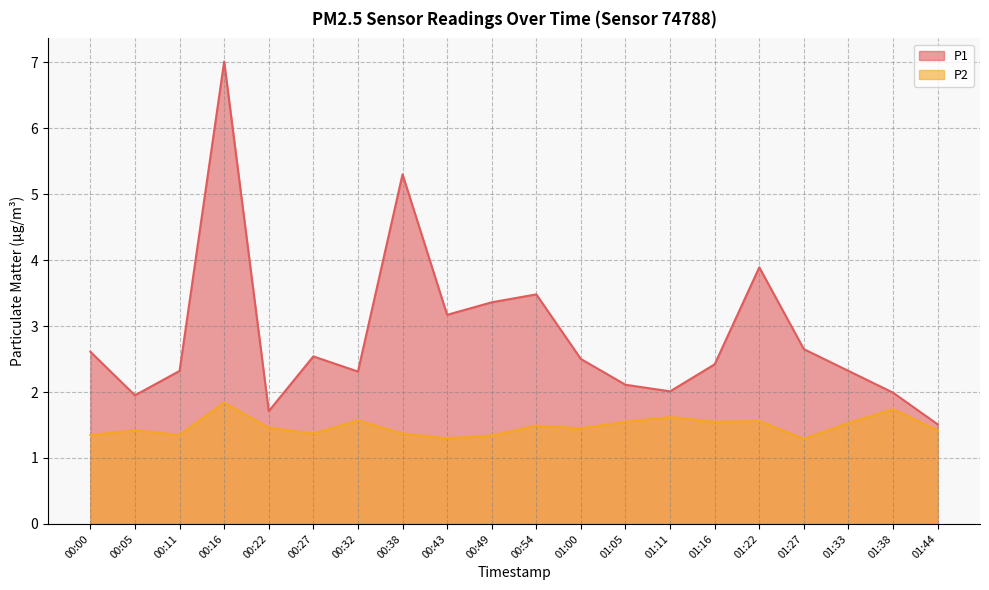

Which series has the largest total across all categories?

P1